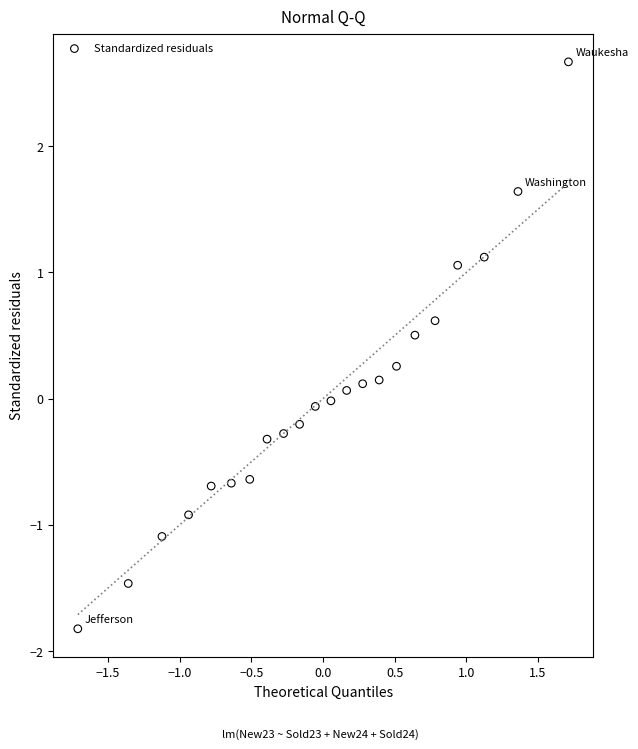

What is the range of X values (max minus min)?

3.4